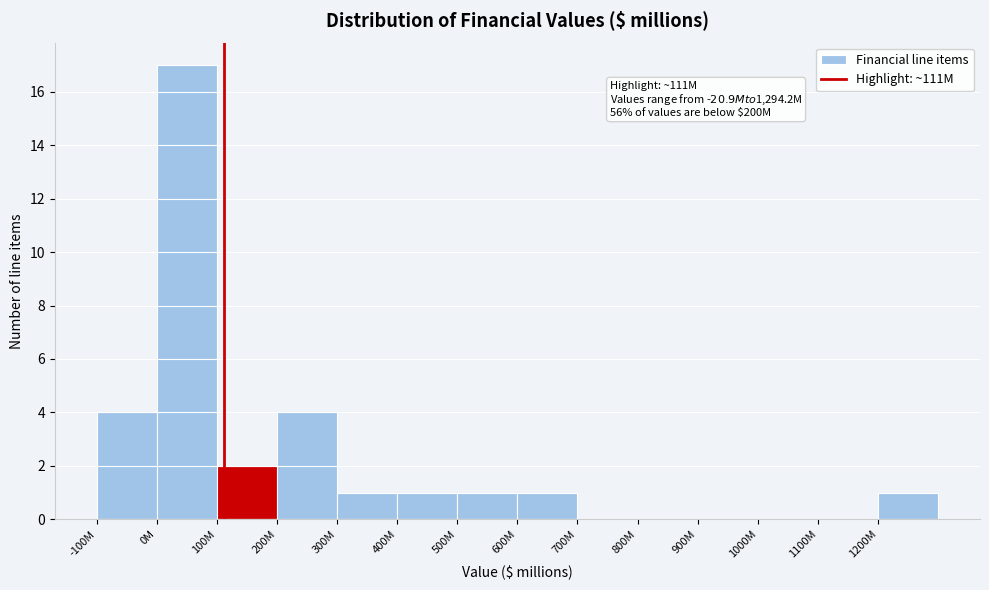

Reading left to right, list all the values displayed in this chart.

-100M=4	0M=17	100M=2	200M=4	300M=1	400M=1	500M=1	600M=1	700M=0	800M=0	900M=0	1000M=0	1100M=0	1200M=1